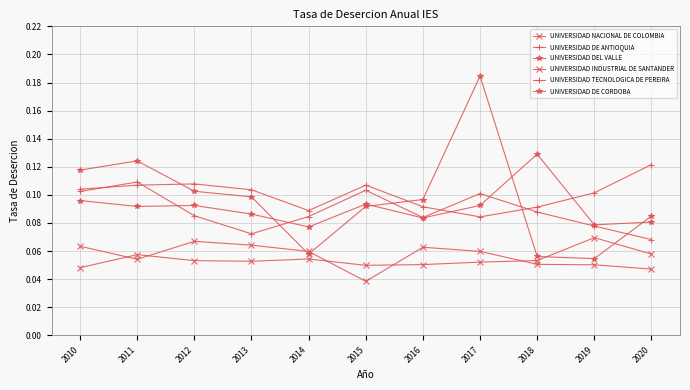

How many categories are shown in the chart?

11